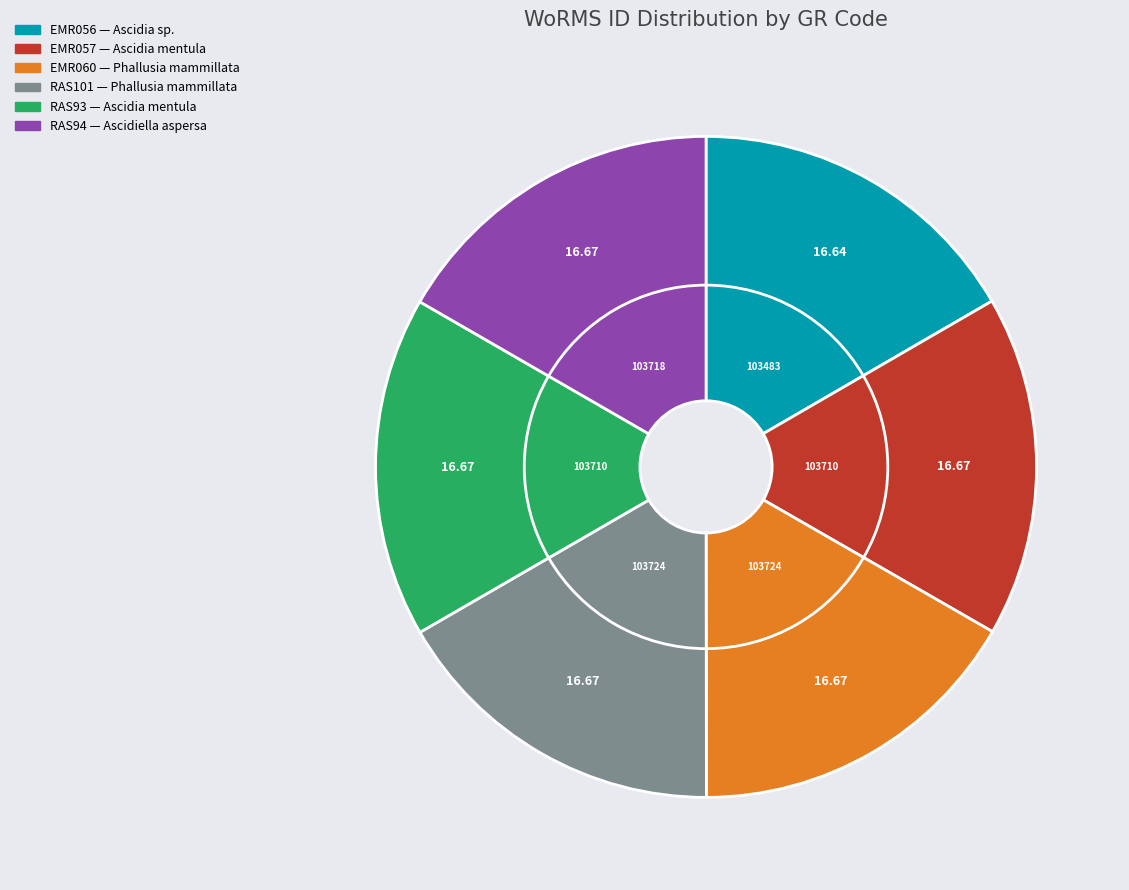

Is RAS93 the majority of the pie?

No